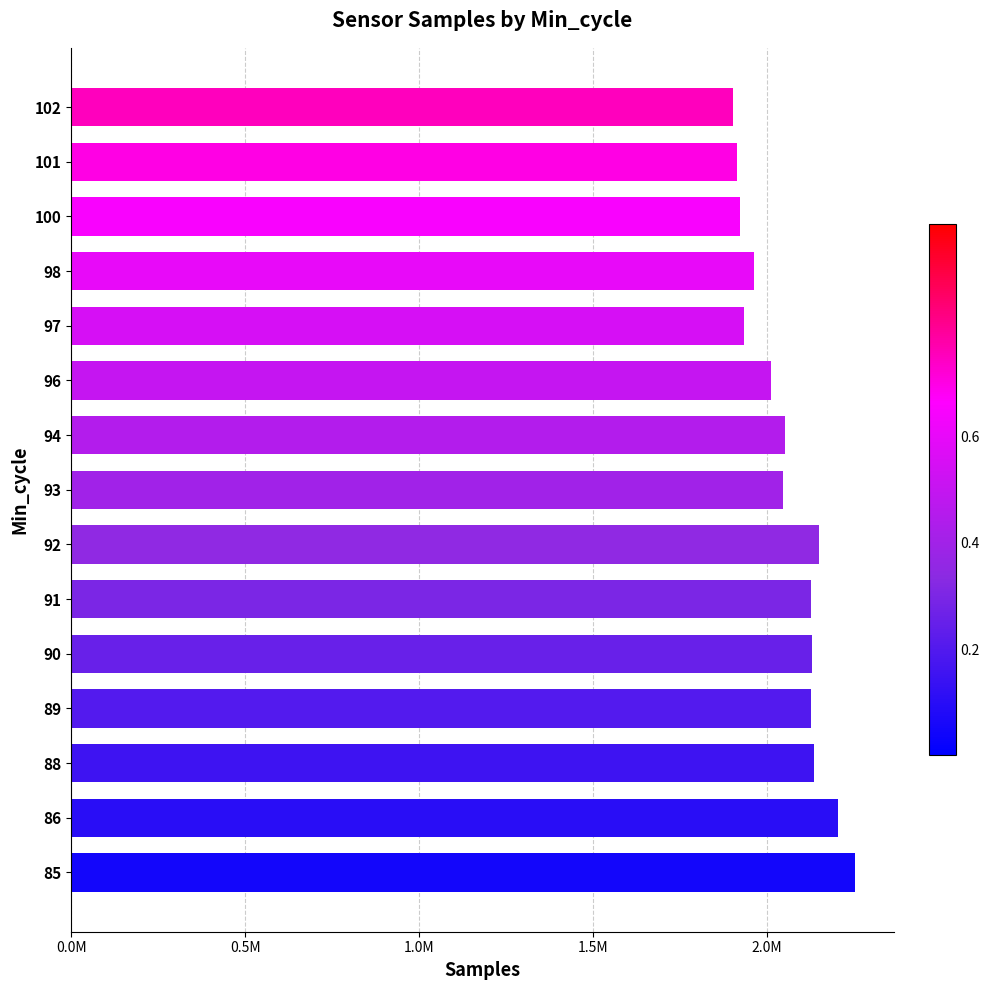

Are the bars horizontal?

Yes